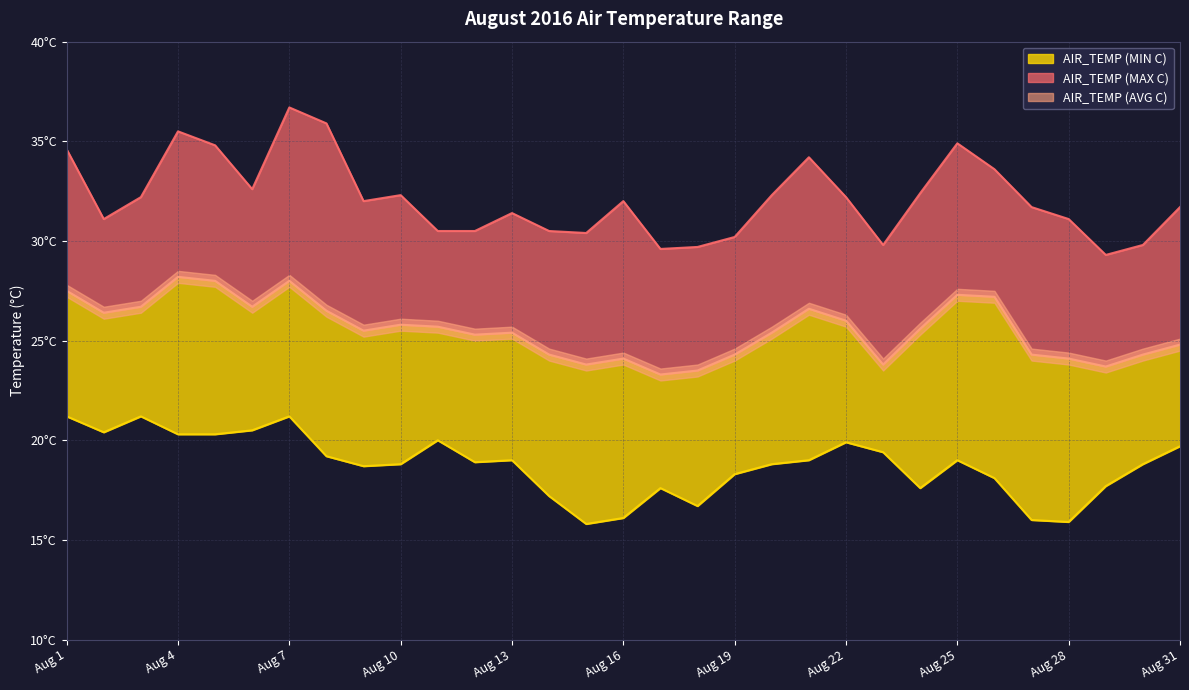

At Aug 20, list the series in order from smallest to largest.

AIR_TEMP (MIN C), AIR_TEMP (AVG C), AIR_TEMP (MAX C)